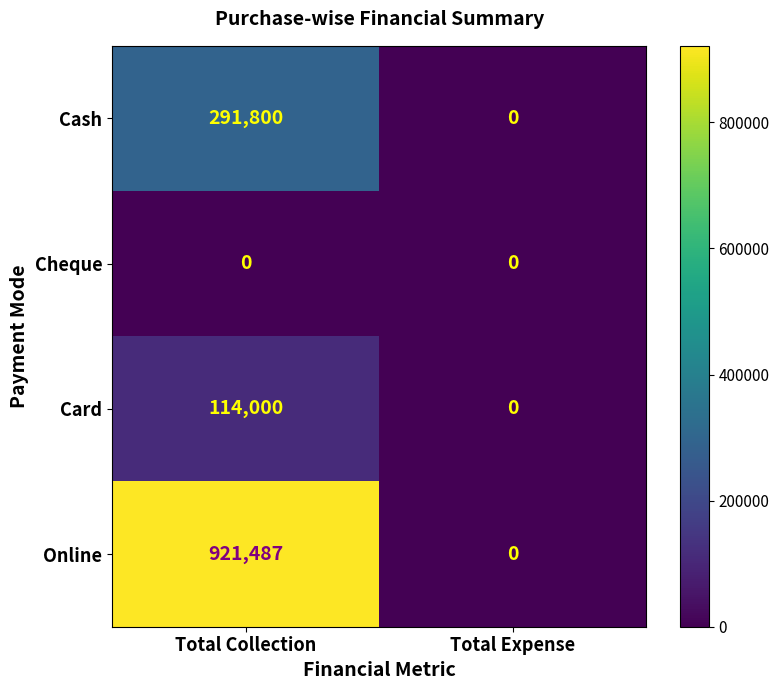

The Card series shows 0 at Total Expense. True or false?

True